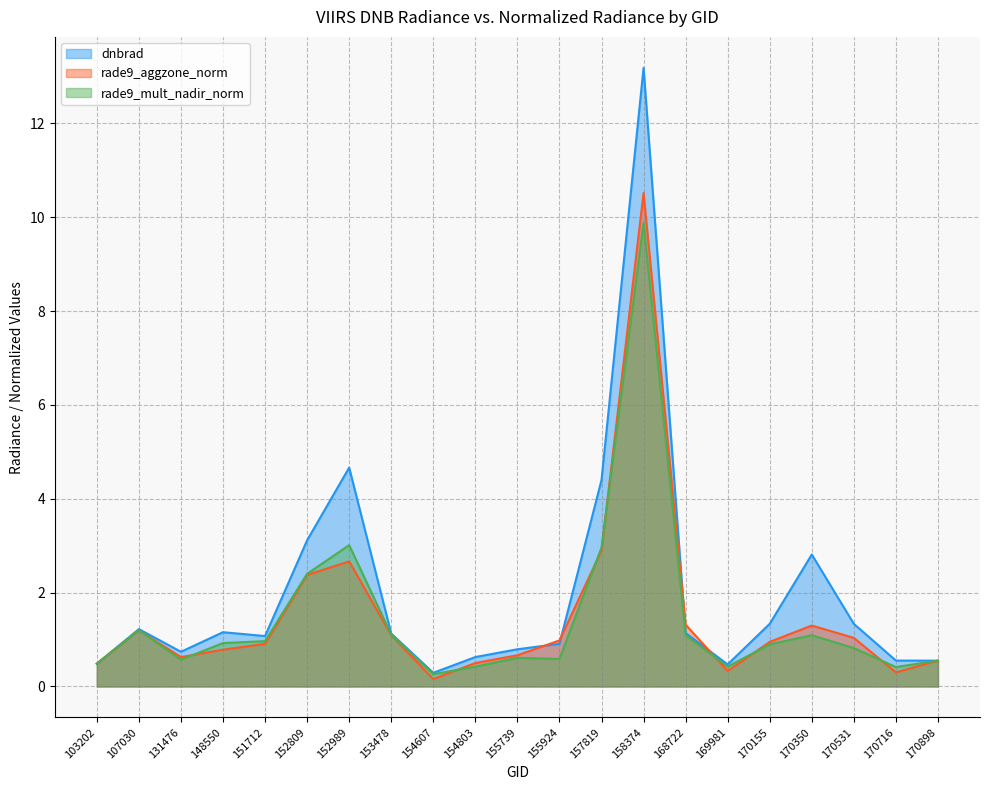

Between 131476 and 155739, which series saw the biggest shift?

dnbrad